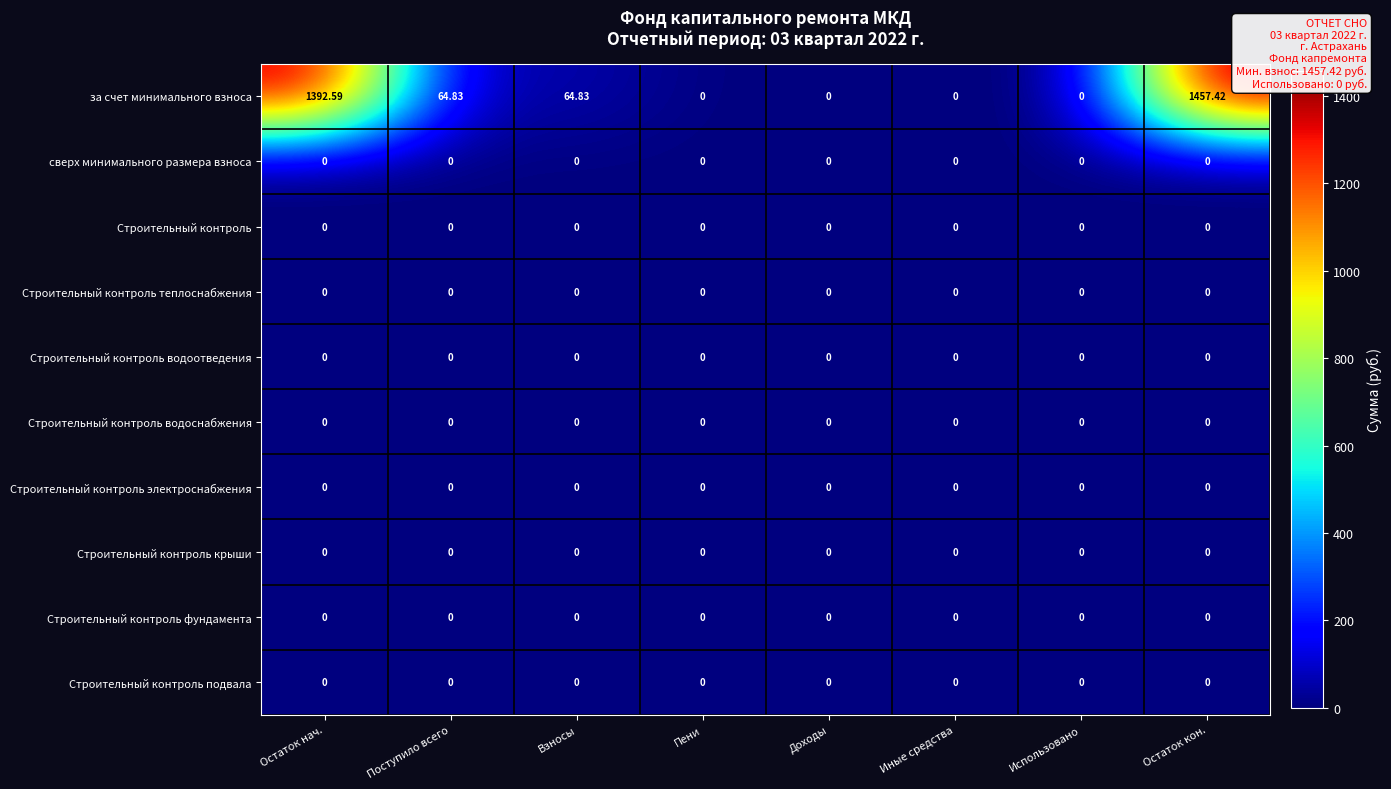

Which series has the widest spread of values?

за счет минимального взноса